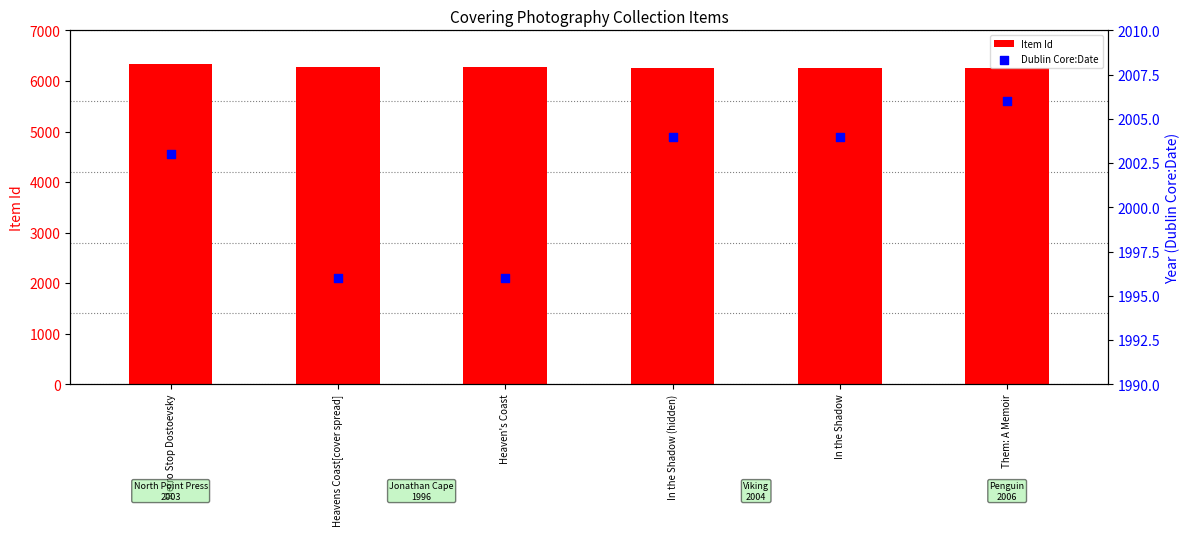

What are all the series names shown in the legend?

Item Id, Dublin Core:Date